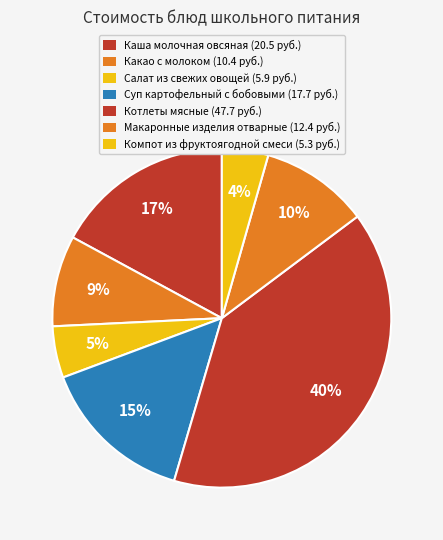

Is there a majority slice in this chart?

No